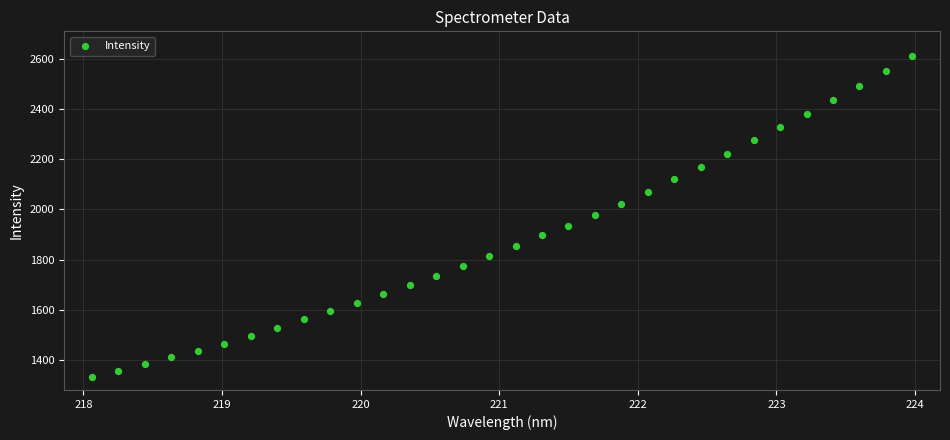

What is the range of Y values (max minus min)?

1282.5